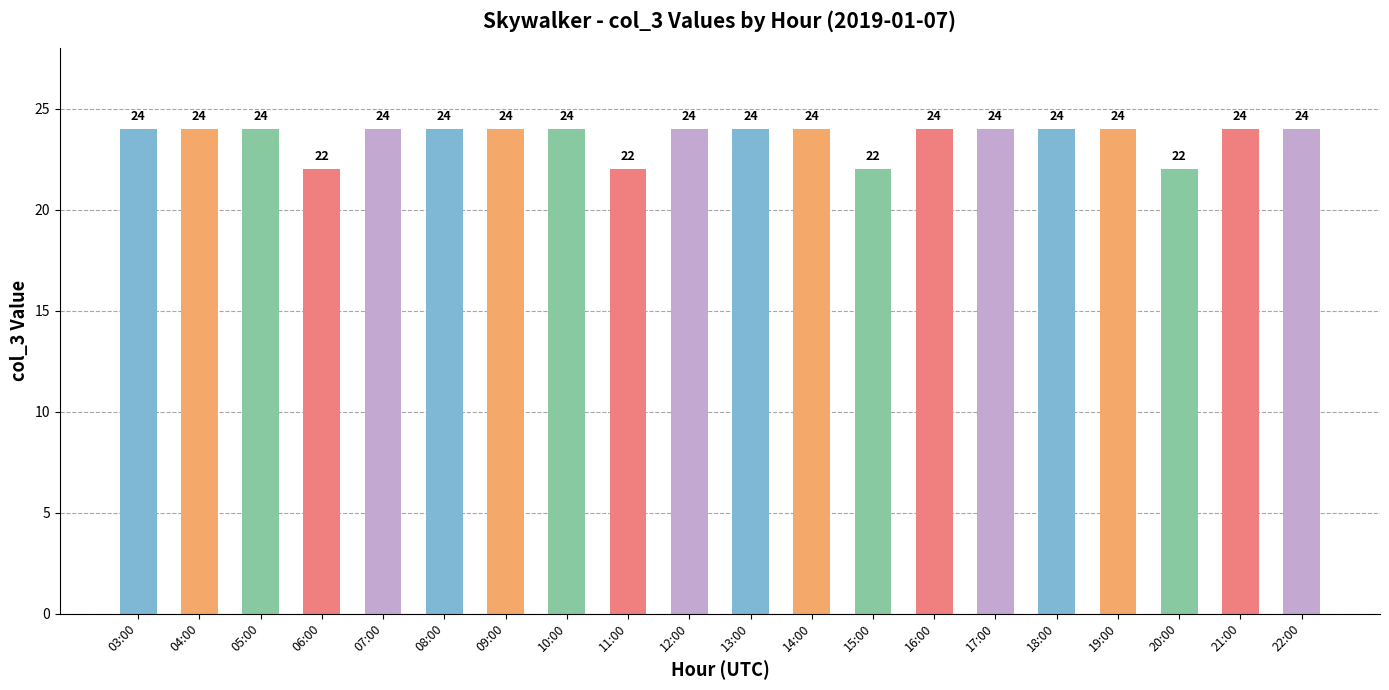

What is the label of the 10th bar from the left?

12:00